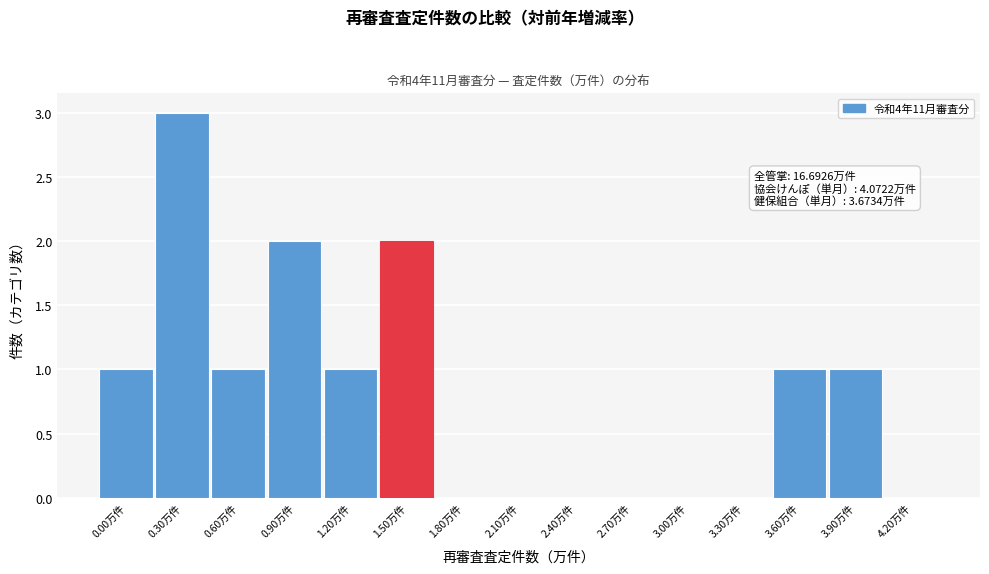

Reading left to right, transcribe all the data shown in this chart.

0.00万件=1	0.30万件=3	0.60万件=1	0.90万件=2	1.20万件=1	1.50万件=2	1.80万件=0	2.10万件=0	2.40万件=0	2.70万件=0	3.00万件=0	3.30万件=0	3.60万件=1	3.90万件=1	4.20万件=0